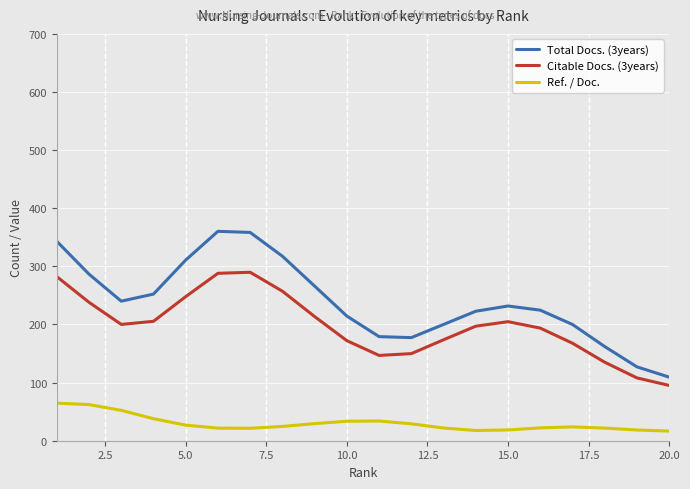

Rank the series by their average value, from lowest to highest.

Ref. / Doc., Citable Docs. (3years), Total Docs. (3years)